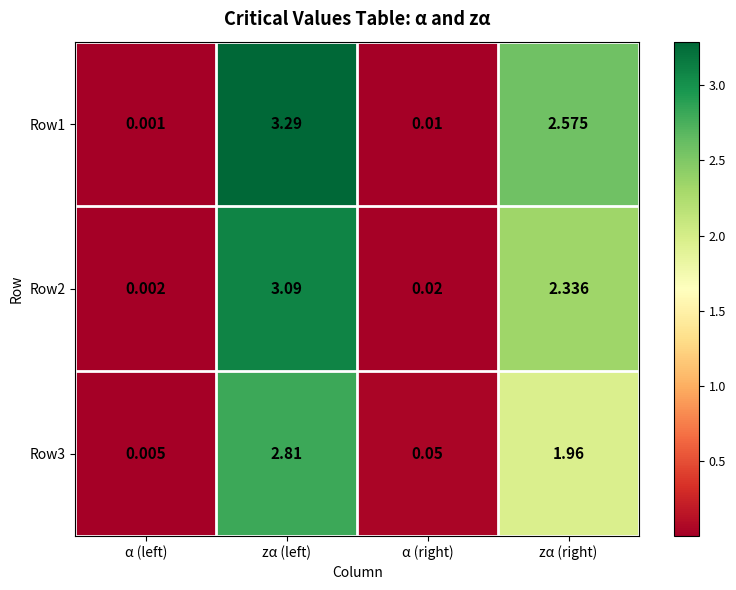

How many data points in Row2 are less than 2?

2